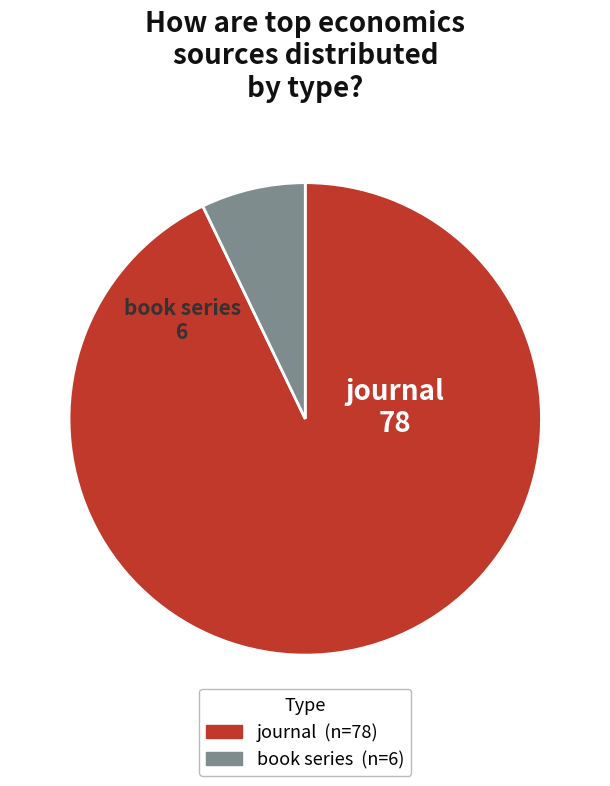

Which has a higher value, journal or book series?

journal